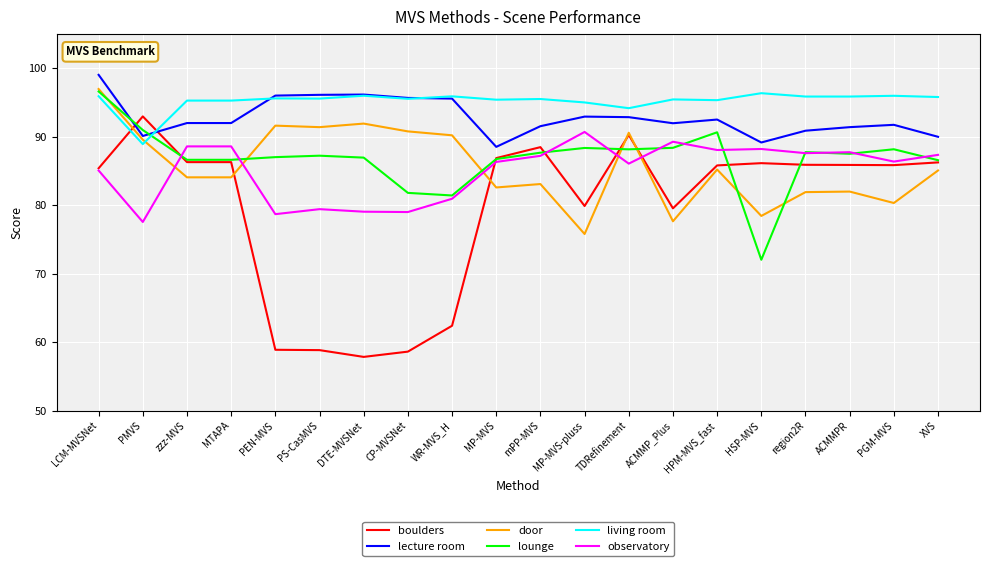

True or false: observatory and living room intersect in this chart.

False